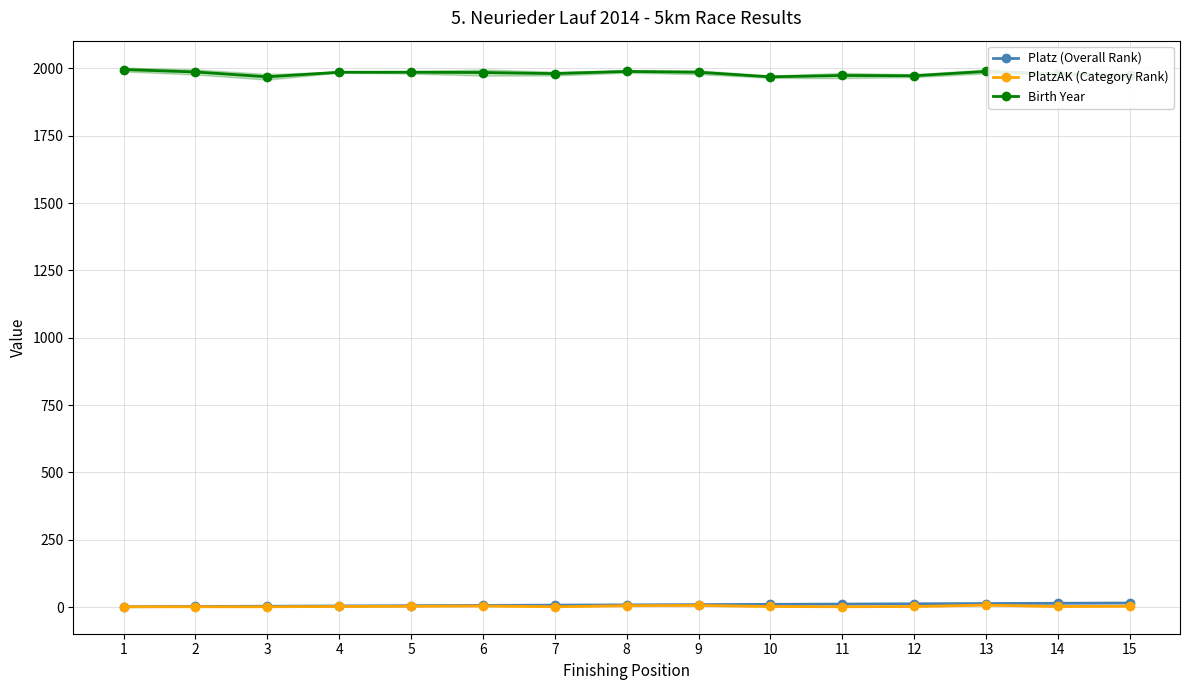

What is the value of the PlatzAK (Category Rank) point at the 10th from the left?

2